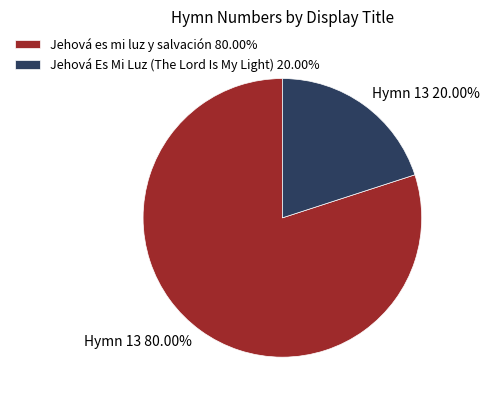

Rank the categories by value from lowest to highest.

Jehová Es Mi Luz (The Lord Is My Light), Jehová es mi luz y salvación